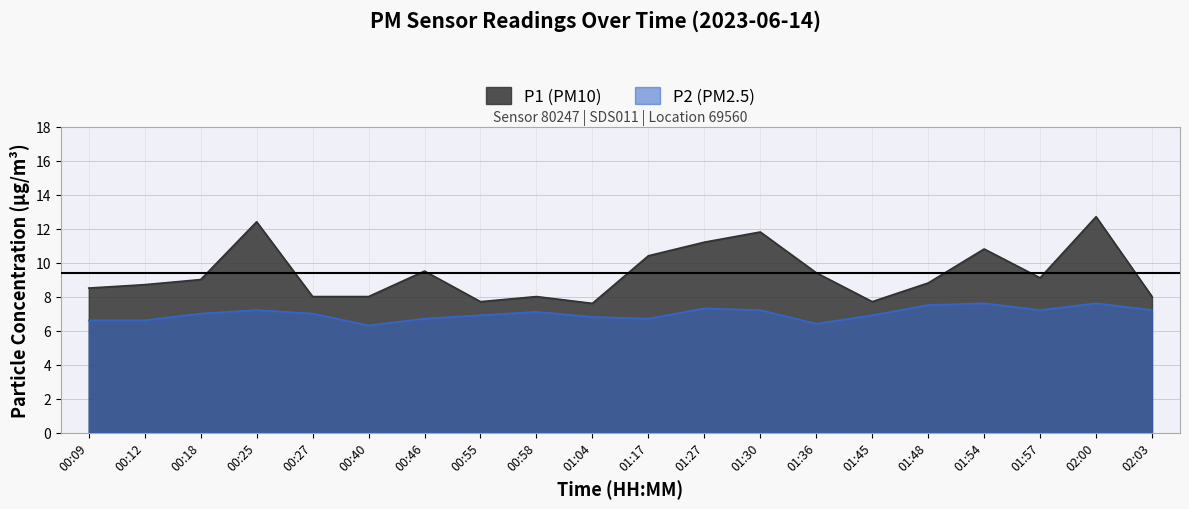

How many series are shown in this chart?

2